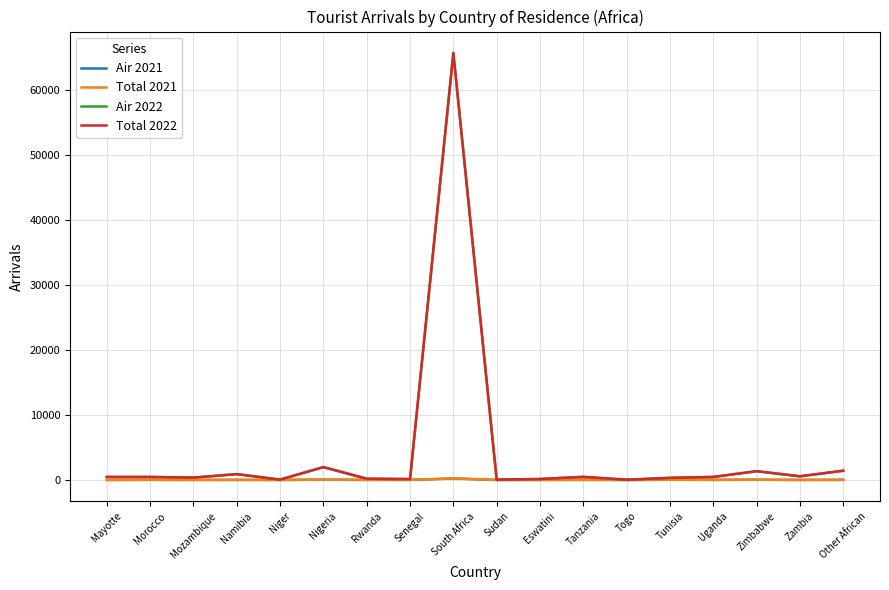

What are all the series names shown in the legend?

Air 2021, Total 2021, Air 2022, Total 2022